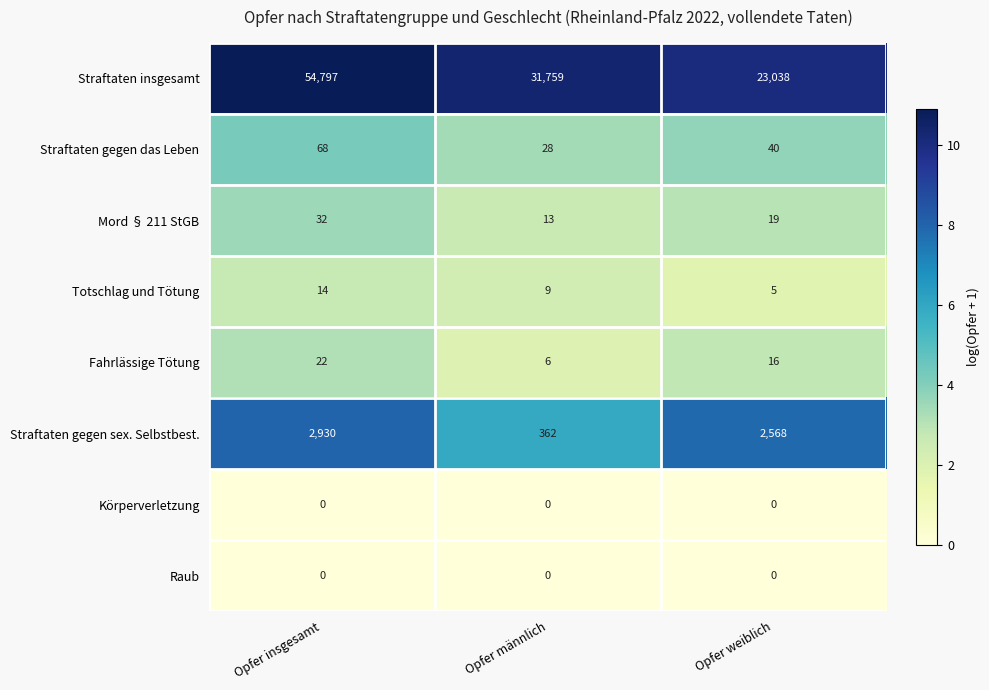

Which series has the largest range (max minus min)?

Straftaten insgesamt